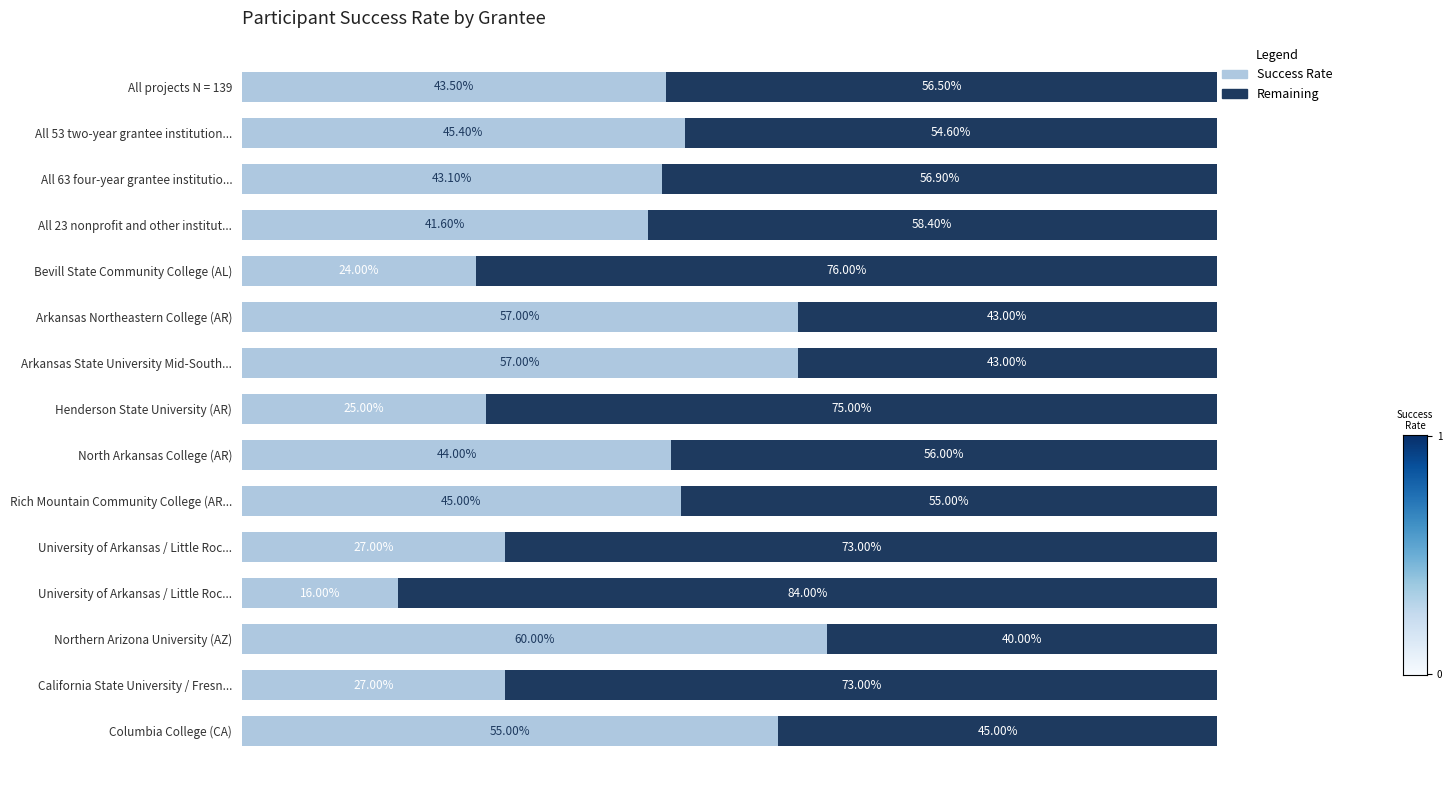

What are all the series names shown in the legend?

Success Rate, Remaining